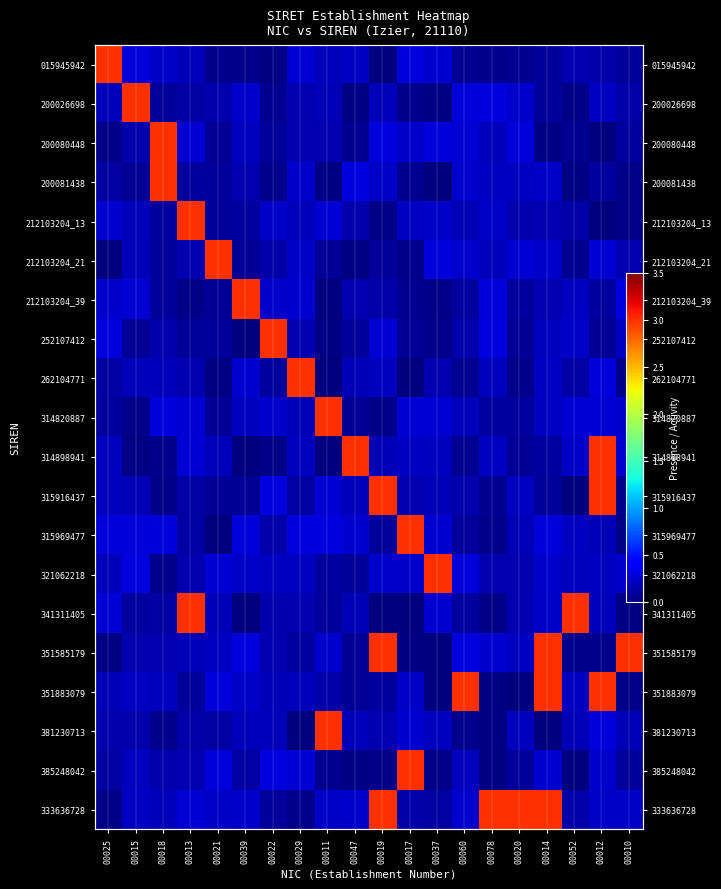

What is the difference between the second highest and second lowest values in the 015945942 series?

0.3